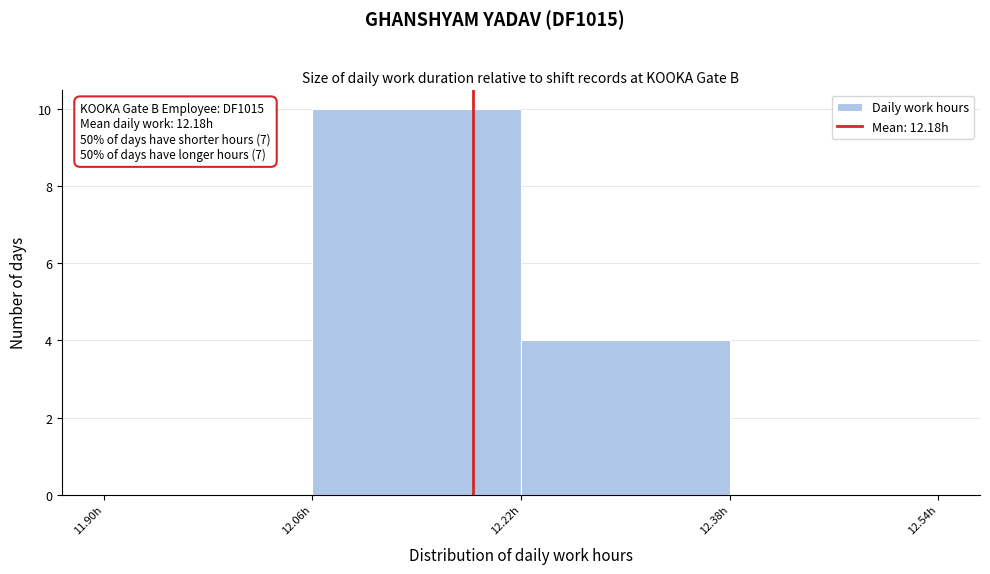

Over which range of the x-axis is the bar tallest?

12.06 to 12.22